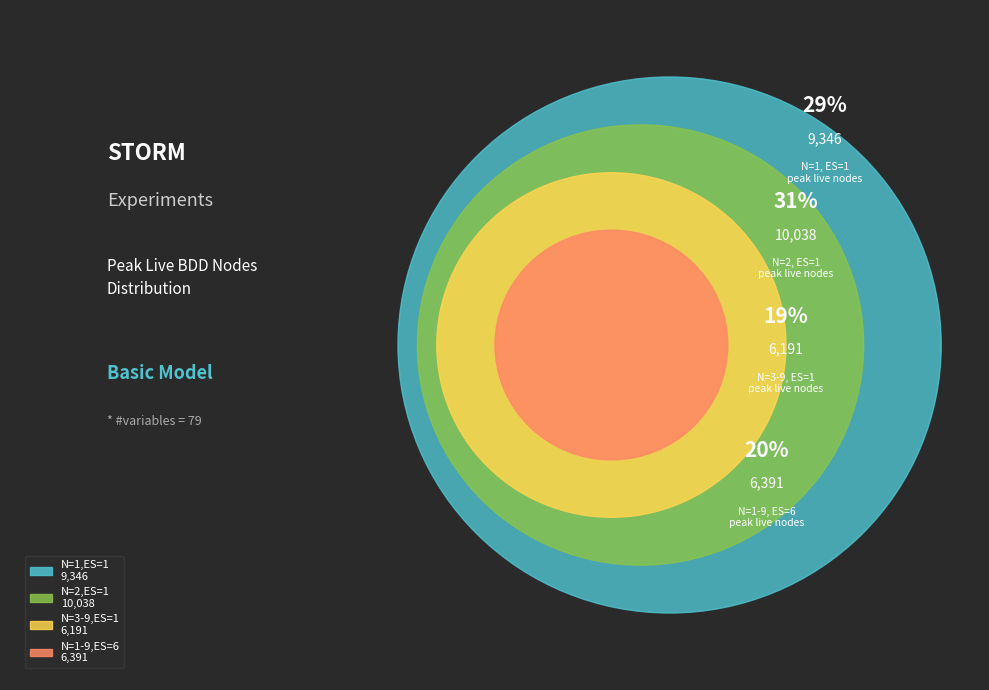

Does N=1 basic ES=6 represent more than half of the total?

No